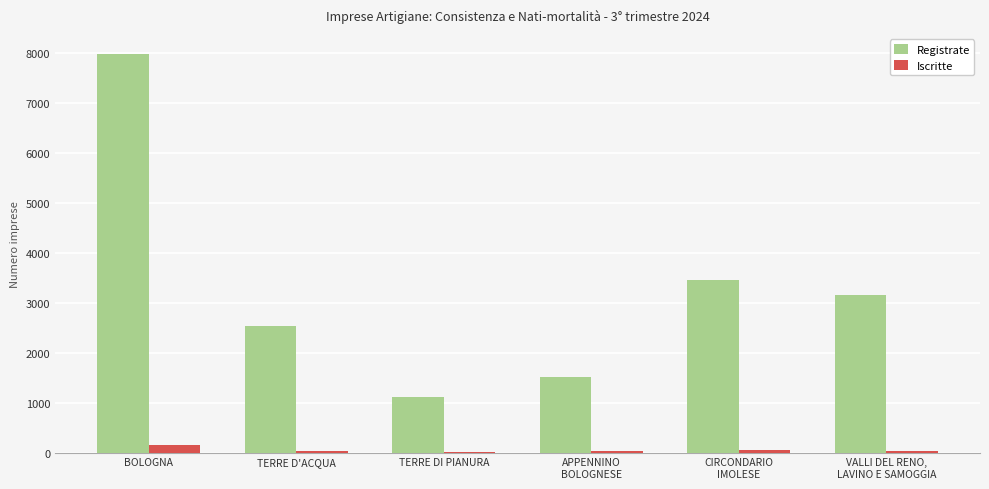

What is the difference between the Registrate values at APPENNINO
BOLOGNESE and BOLOGNA?

6479